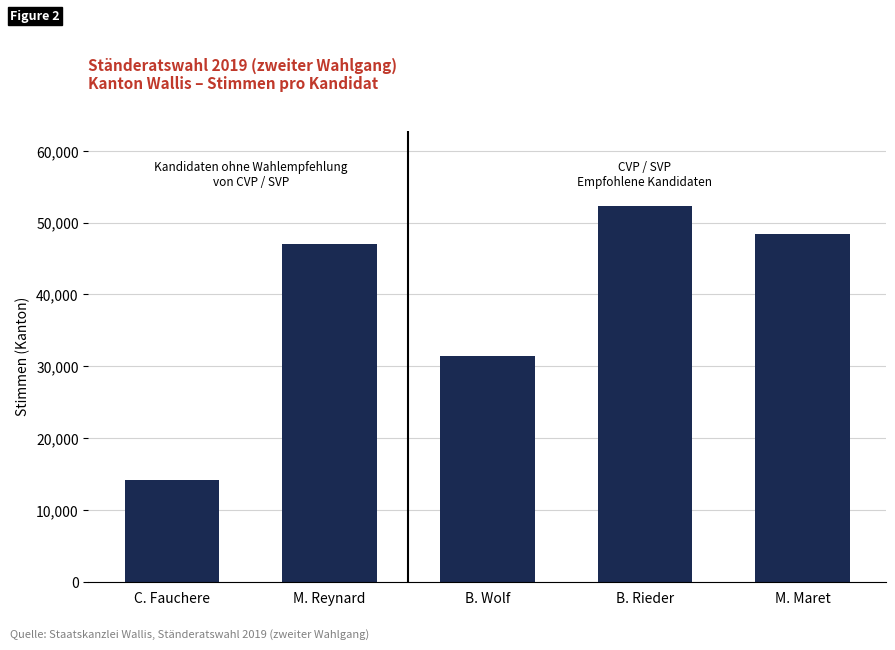

Where is the data nearest to the value 33291?

B. Wolf